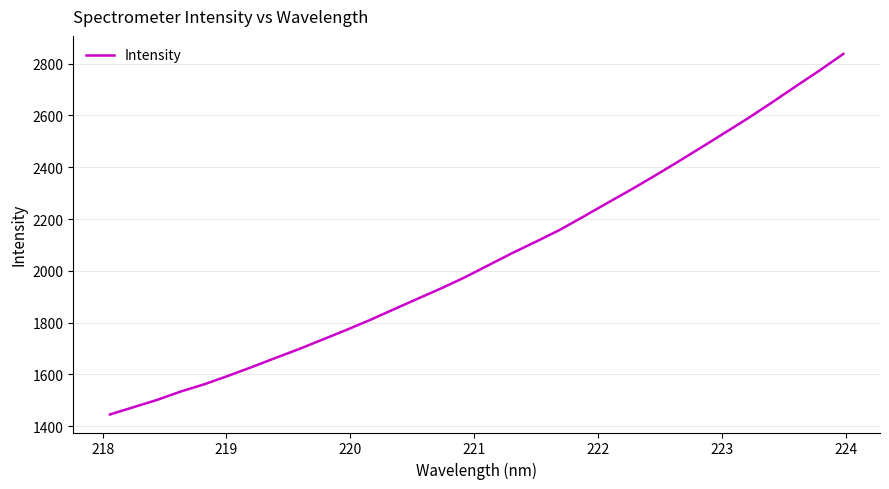

What is the difference between the maximum and minimum values?

1392.3